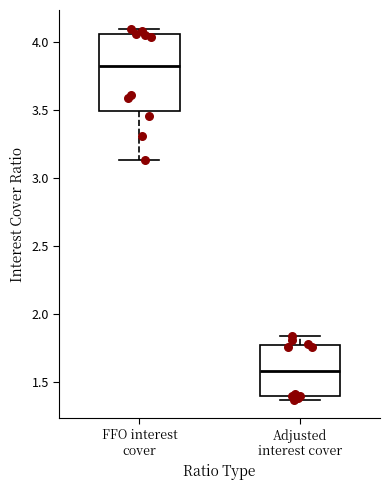

Reading left to right, read every box against the y-axis: the position of its median line, the range the box covers, and the ends of its whiskers. The values are not printed on the chart, so give them approximately, as read against the axis.

FFO interest cover: median 3.85, box 3.50 to 4.05, whiskers 3.15 to 4.10
Adjusted interest cover: median 1.60, box 1.40 to 1.80, whiskers 1.35 to 1.85